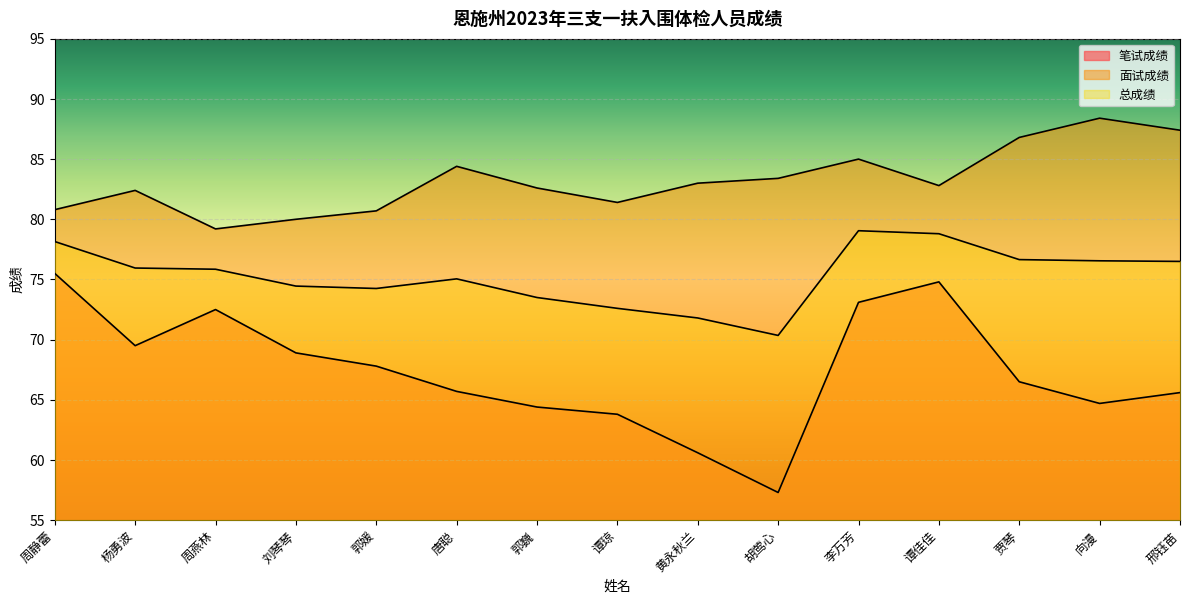

At which label does 总成绩 first exceed 75?

周静蕾